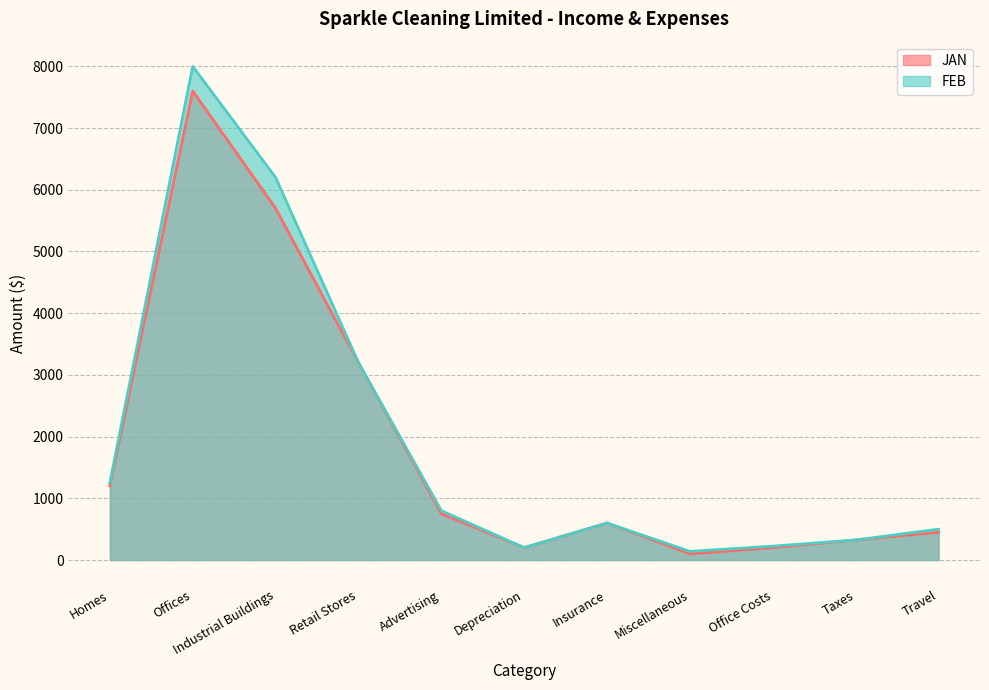

List the labels in order of FEB value, smallest first.

Miscellaneous, Depreciation, Office Costs, Taxes, Travel, Insurance, Advertising, Homes, Retail Stores, Industrial Buildings, Offices